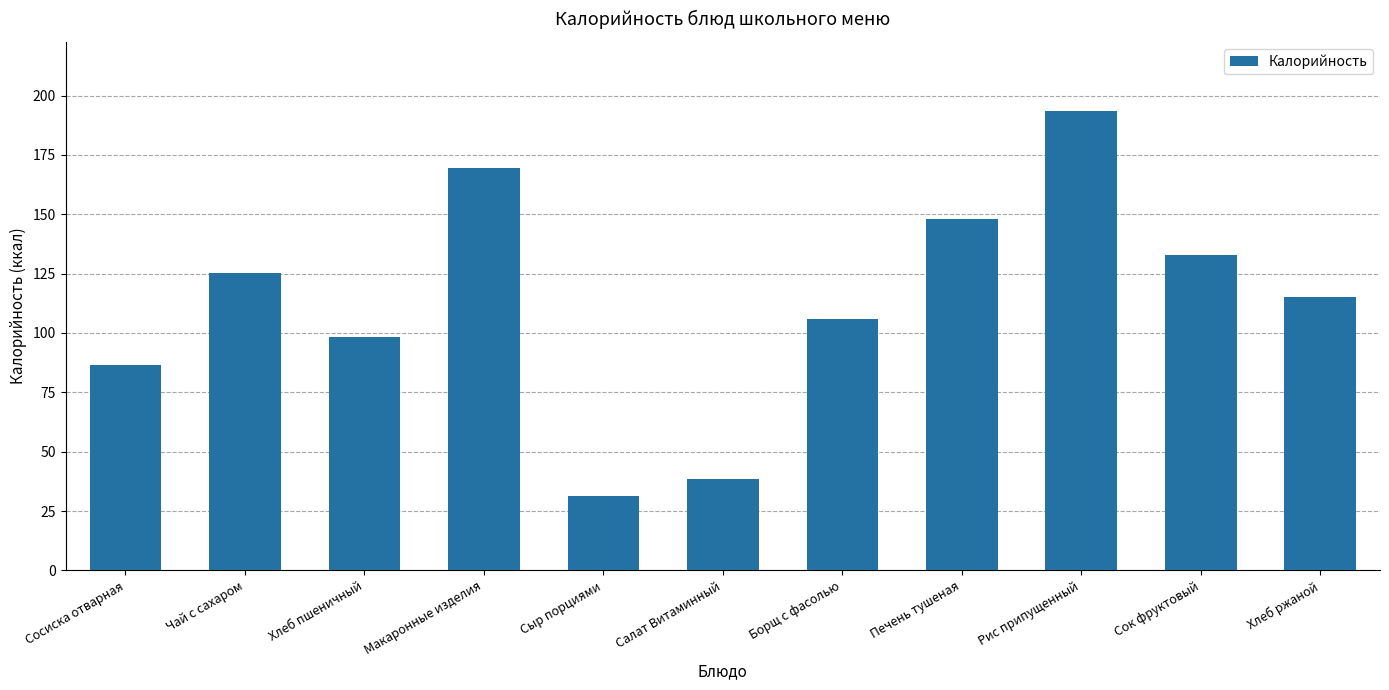

What is the smallest value displayed?

31.5